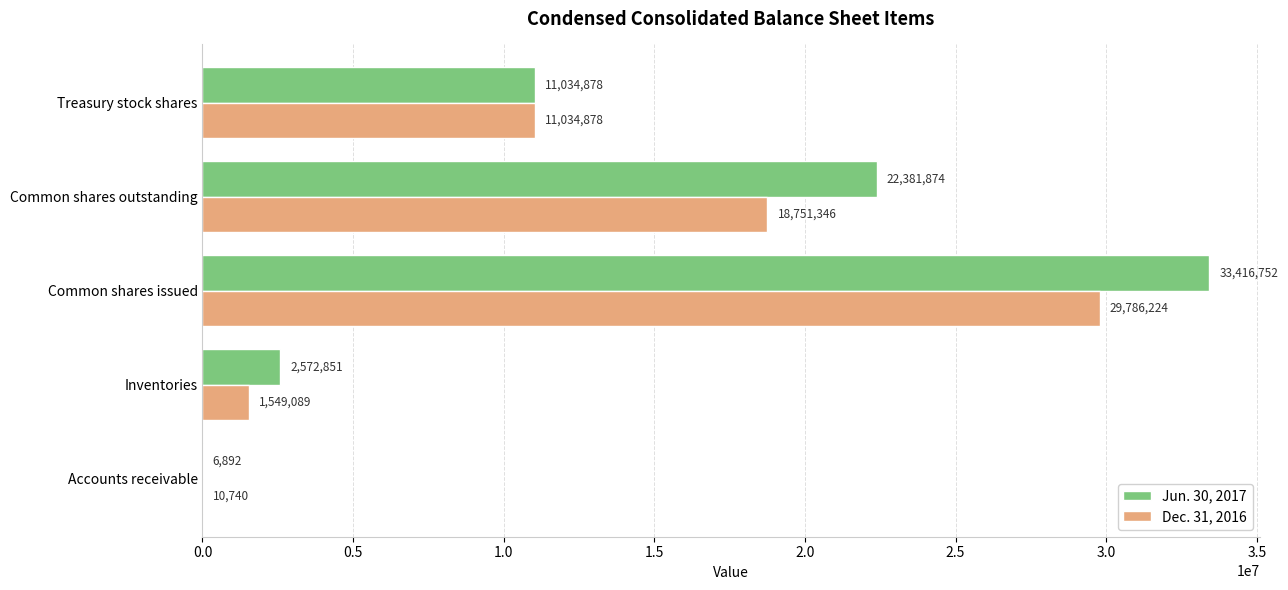

Is it true that Dec. 31, 2016 equals 10740 at Accounts receivable?

True